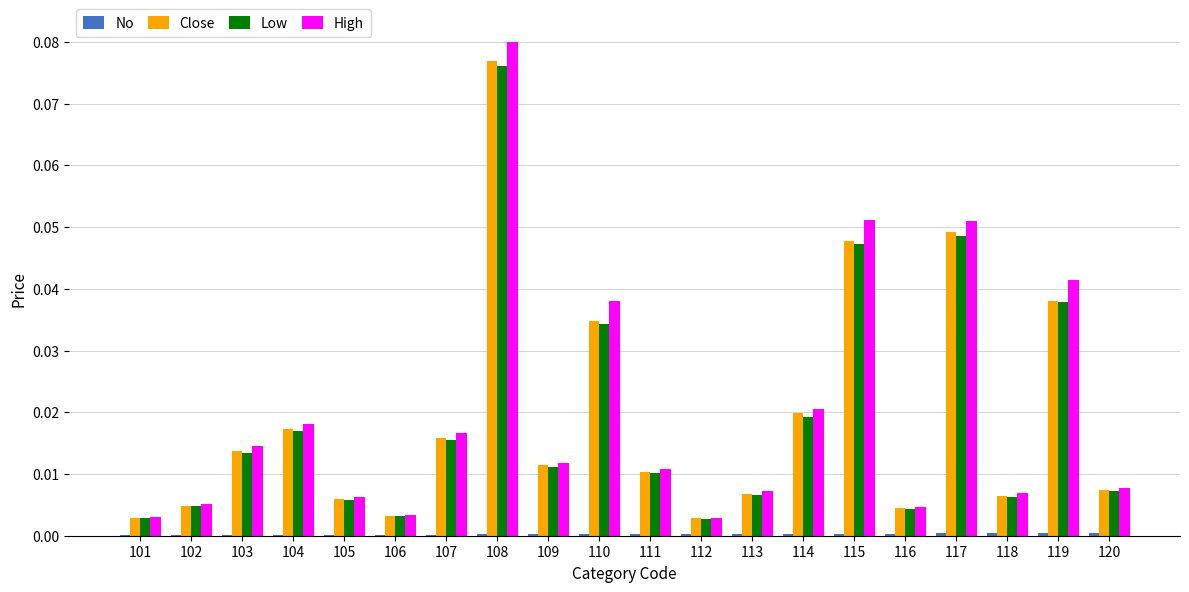

How many categories are shown in the chart?

20